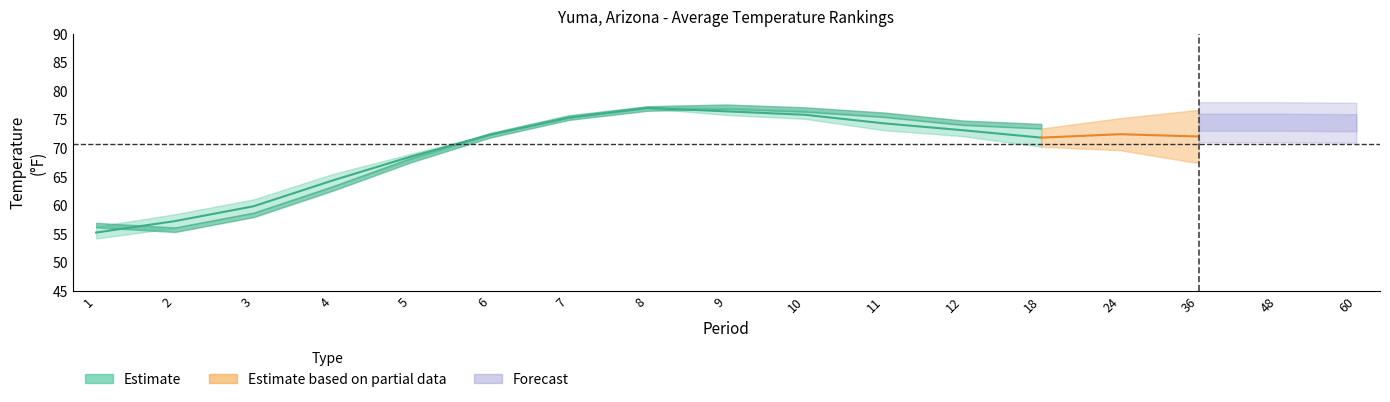

Which category has the highest value in the Value series?

8